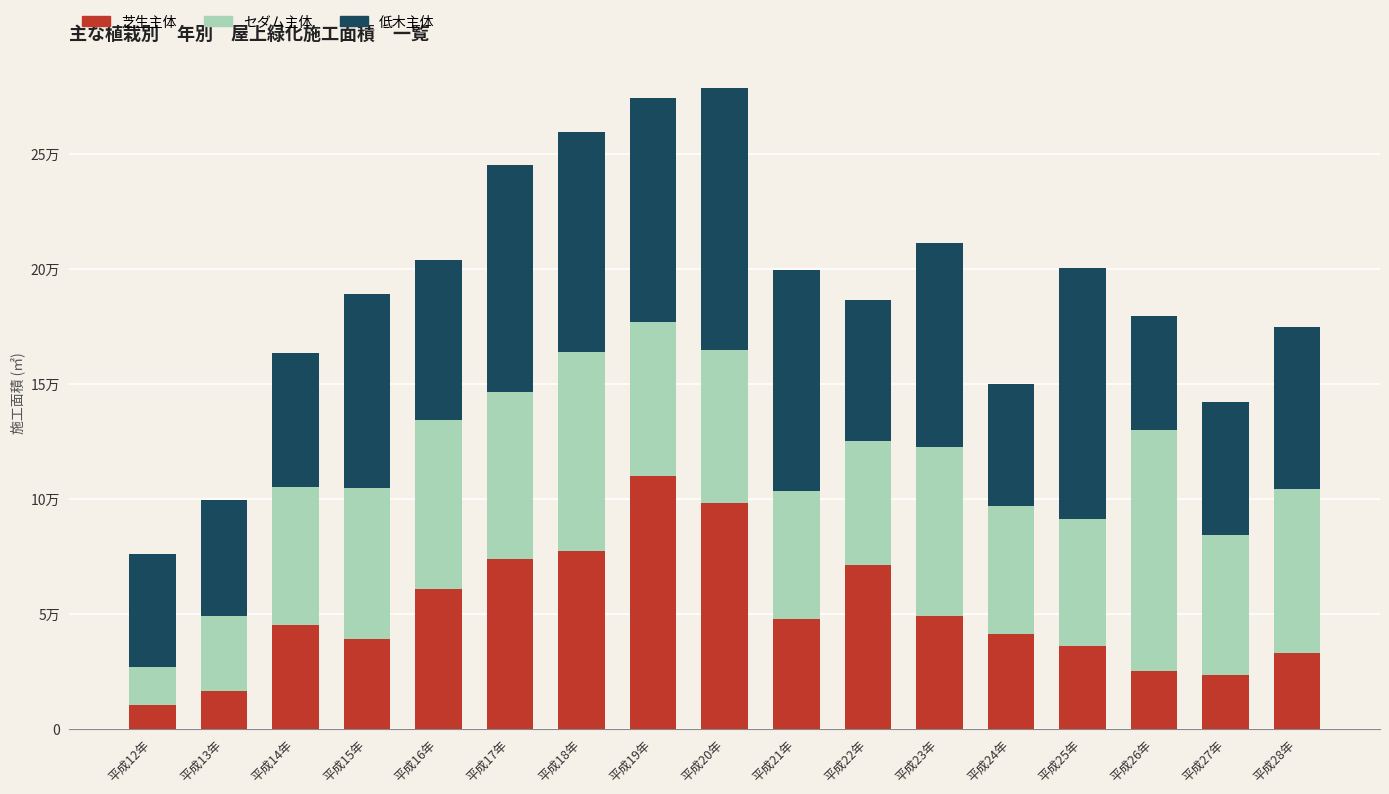

Read the 低木主体 value at 平成16年.

69666.2